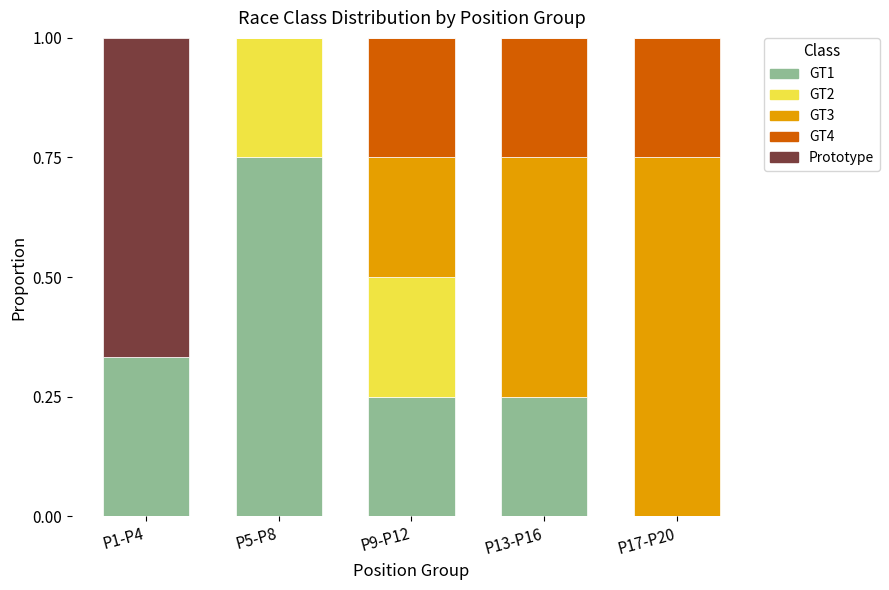

The value of GT1 at P1-P4 is 0.5. True or false?

False